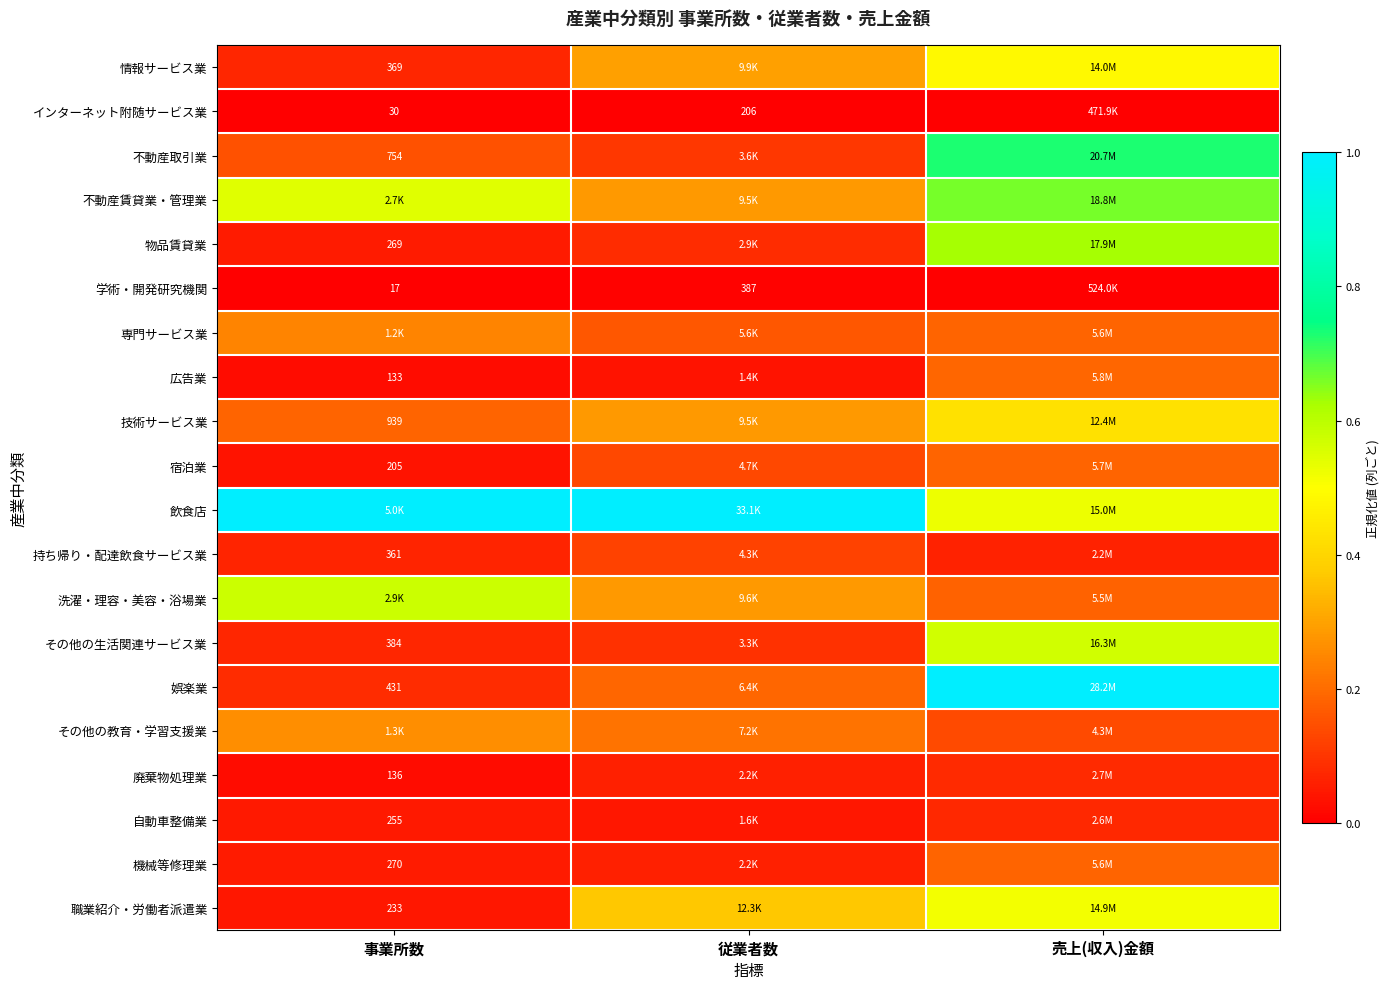

How many distinct data groups are displayed?

20